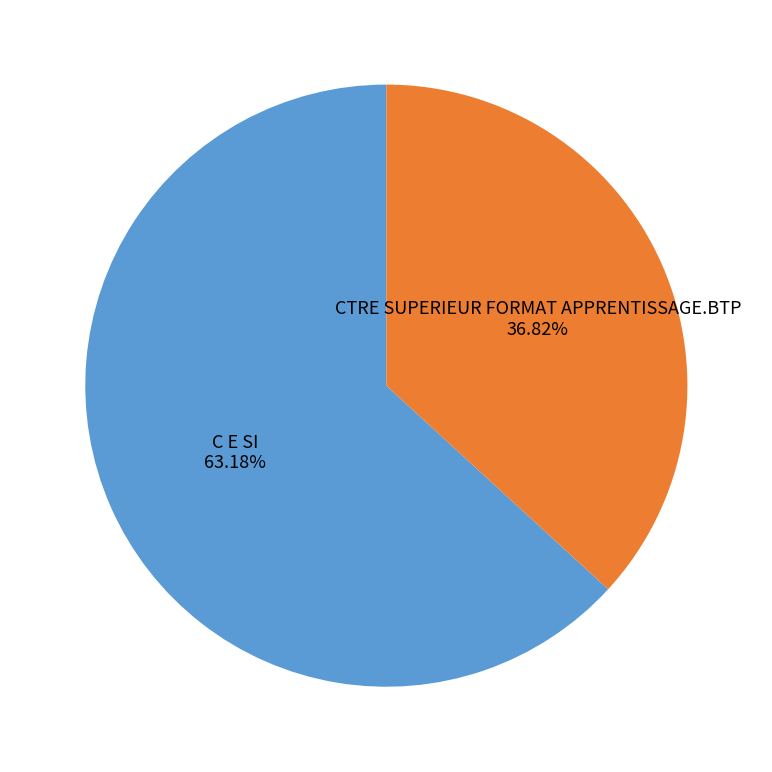

Do CTRE SUPERIEUR FORMAT APPRENTISSAGE.BTP and C E SI together represent more than half of the pie?

Yes